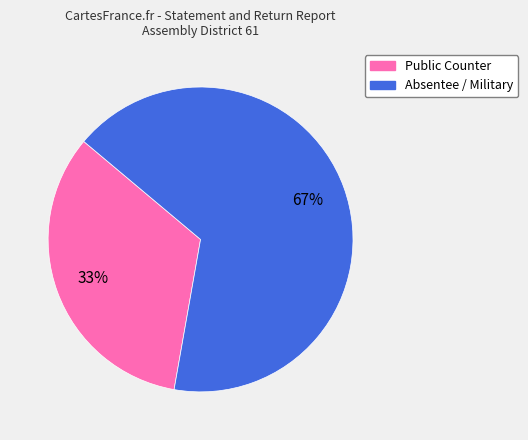

To the nearest percent, what is the combined percentage of Absentee / Military and Public Counter?

100%